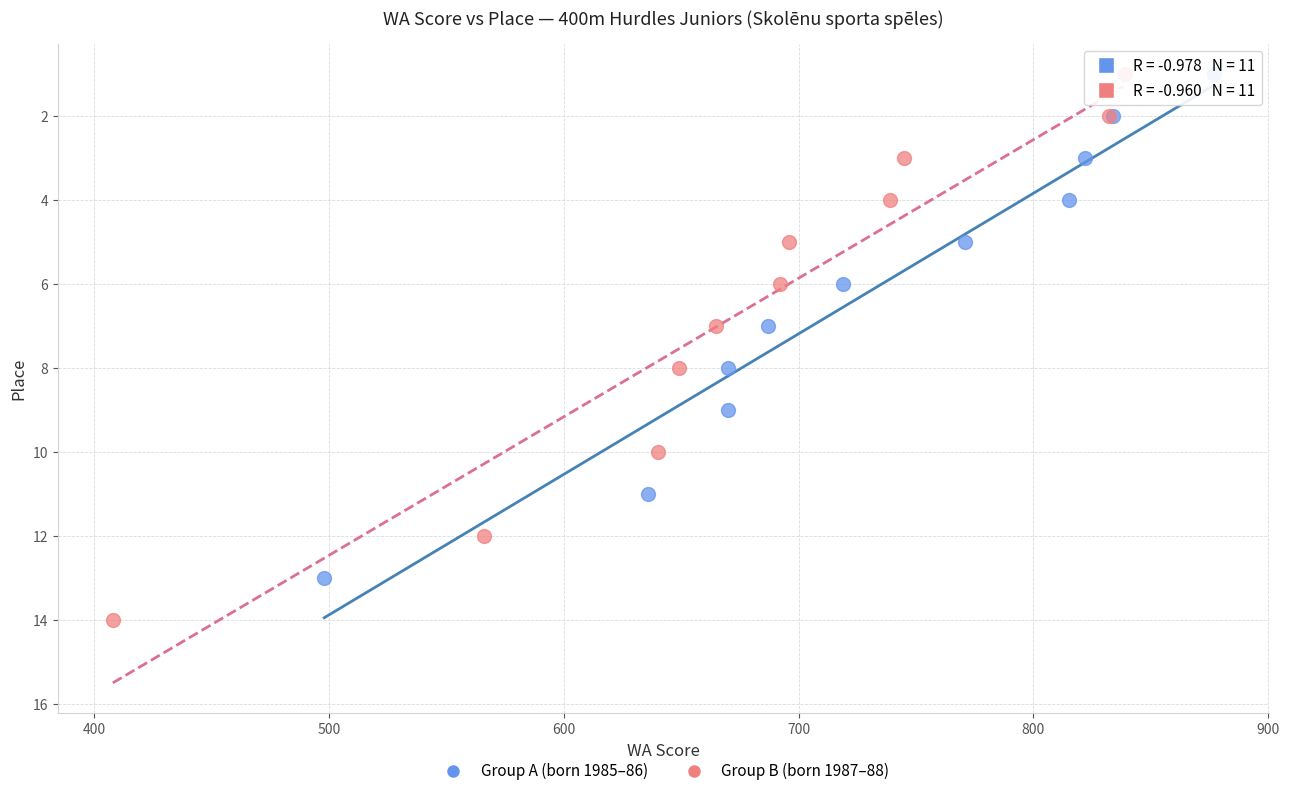

Which series has the widest spread of Y values?

Group B (born 1987–88)